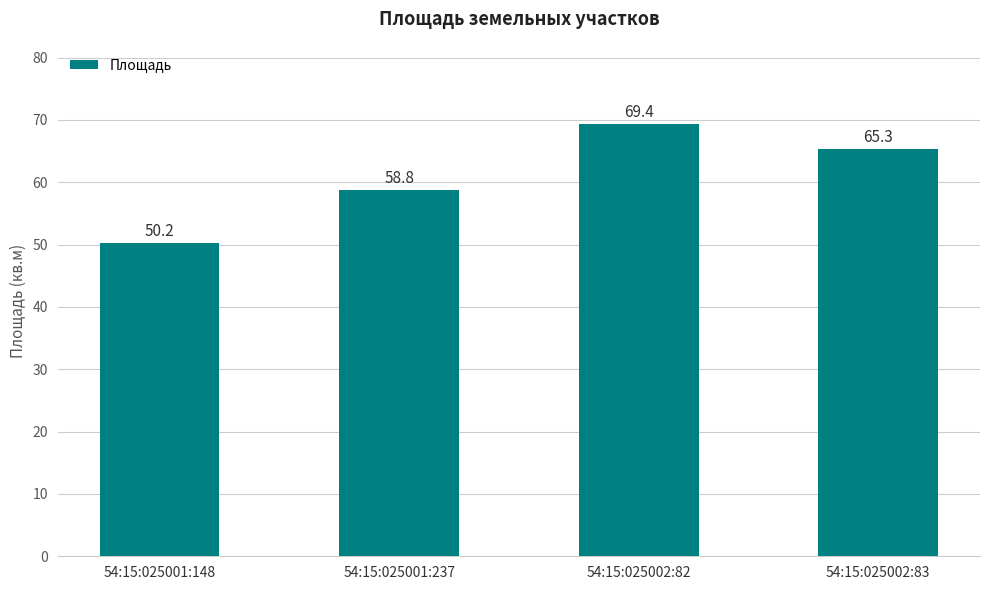

The chart shows a value of 50.2 at 54:15:025001:148. True or false?

True